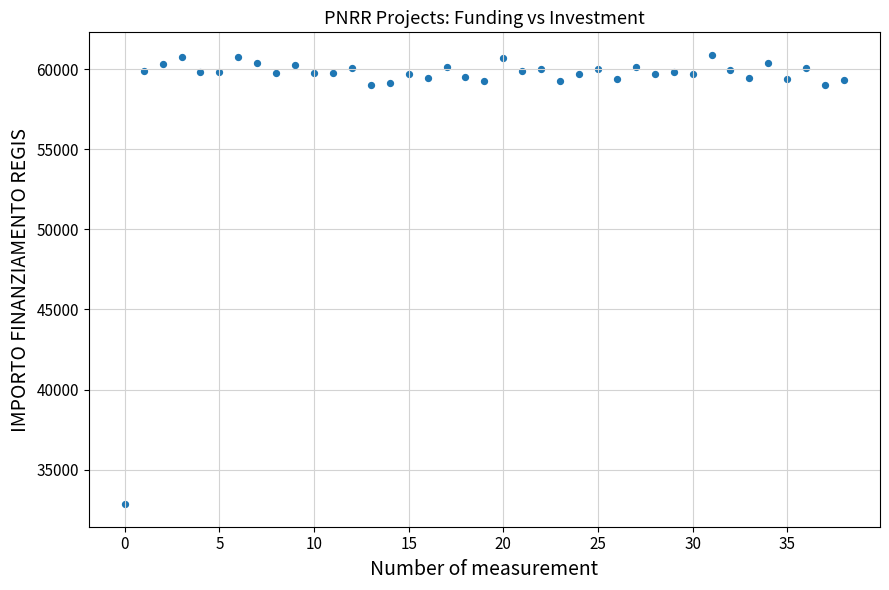

What is the range of Y values (max minus min)?

28054.8